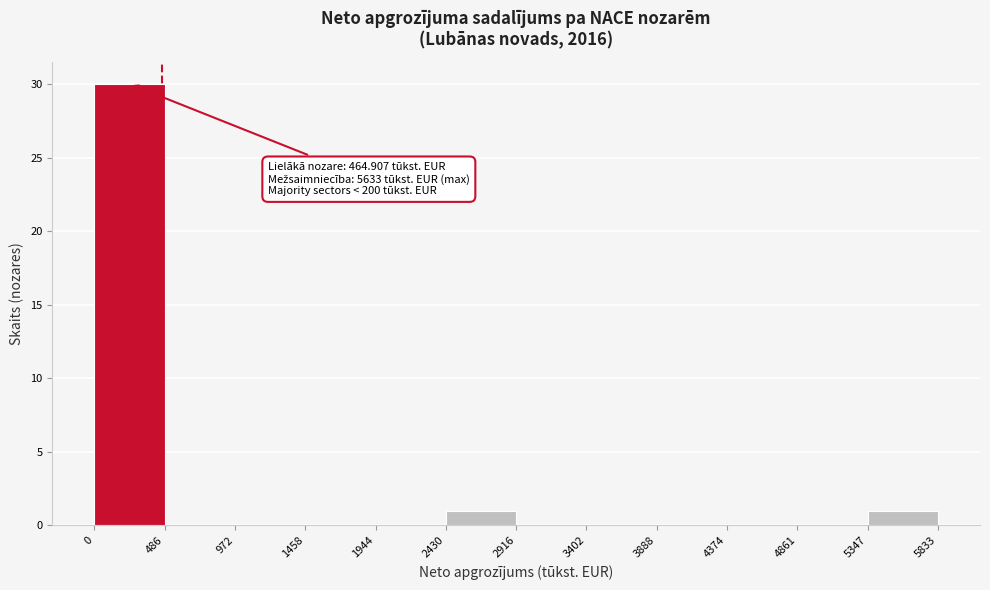

Which range on the x-axis has the tallest bar?

0 to 486